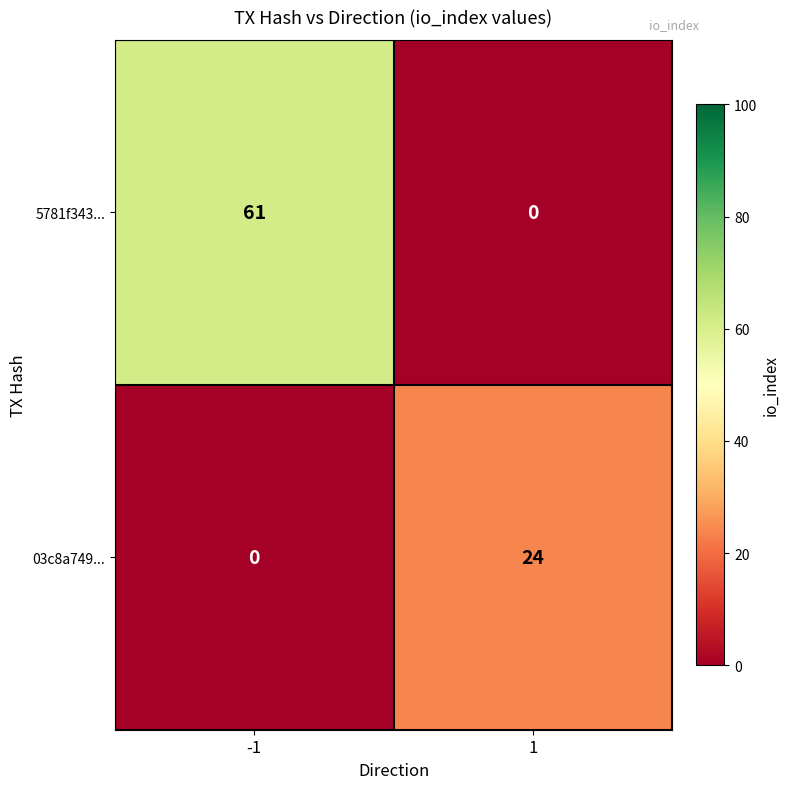

At how many categories does at least one series exceed 27?

1